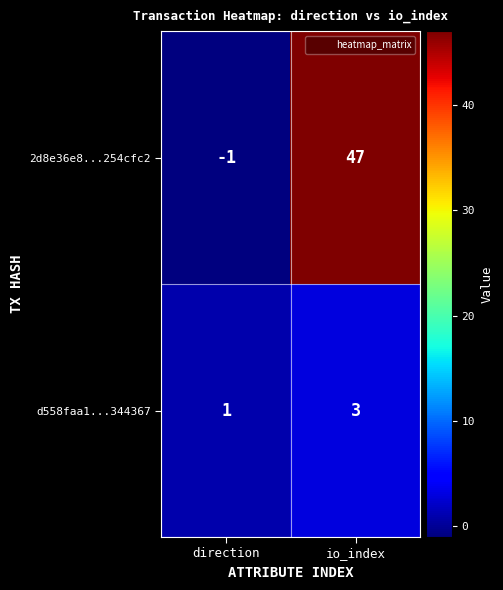

What is the sum of the 2d8e36e8...254cfc2 values at io_index and direction?

46